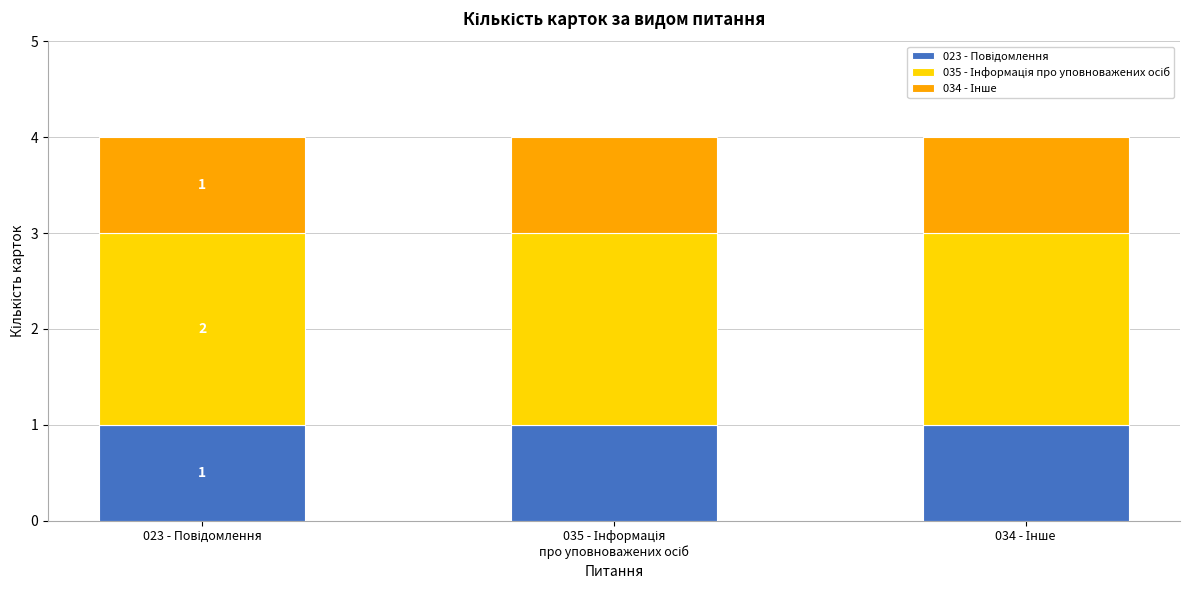

Which series changed the most between 023 - Повідомлення and 035 - Інформація
про уповноважених осіб?

023 - Повідомлення